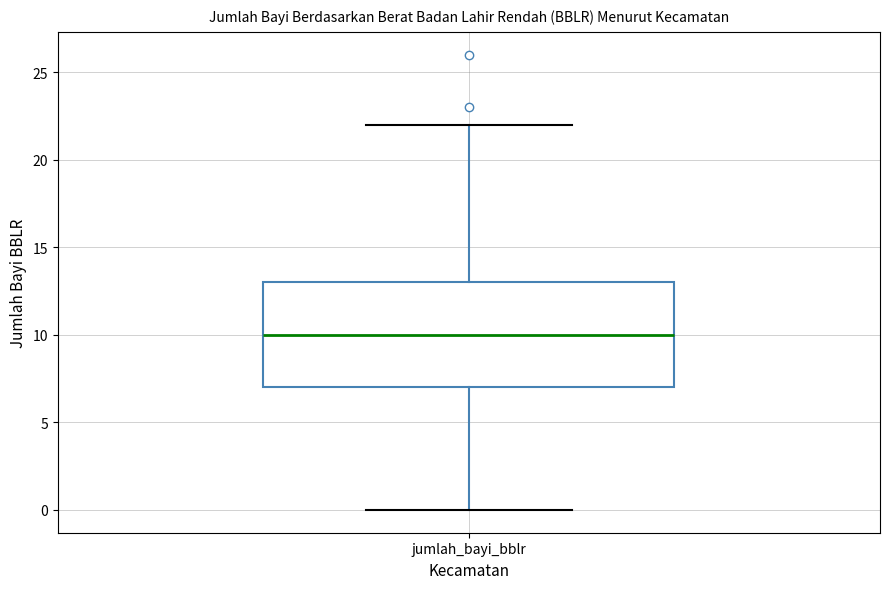

Transcribe this box plot: give where the median line is, the range the box spans, and where the two whiskers end, as read against the y-axis. The values are not printed on the chart, so give them approximately, as read against the axis.

median 10, box 7 to 13, whiskers 0 to 22